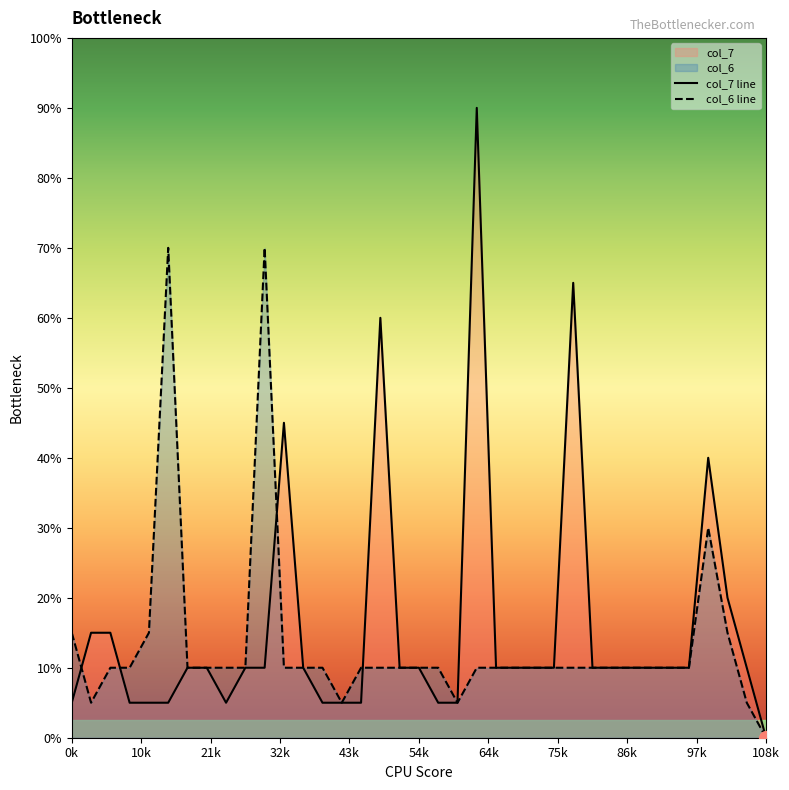

Between 28 and 17, which is larger?

28